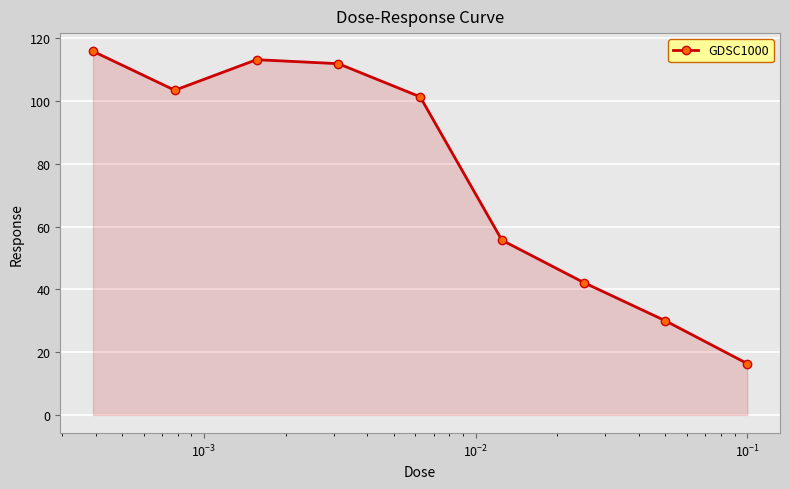

Reading left to right, what are all the values shown in this chart?

115.8	103.4	113.1	111.8	101.3	55.6	42.2	30.0	16.3